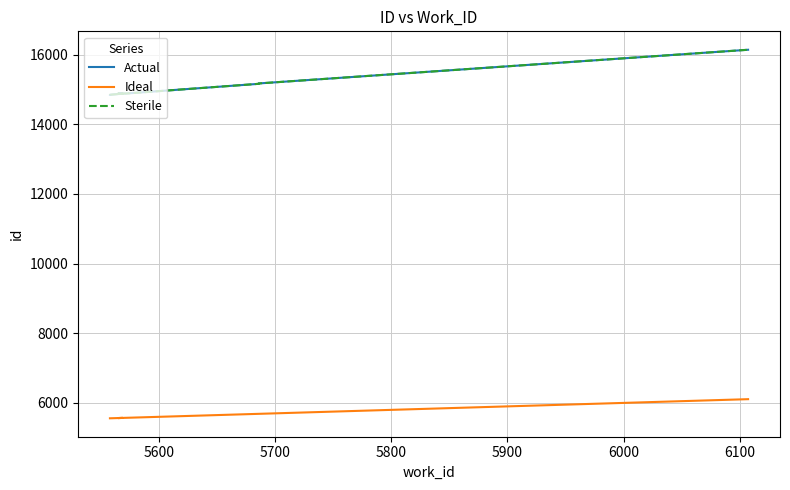

How many lines are shown in the chart?

3